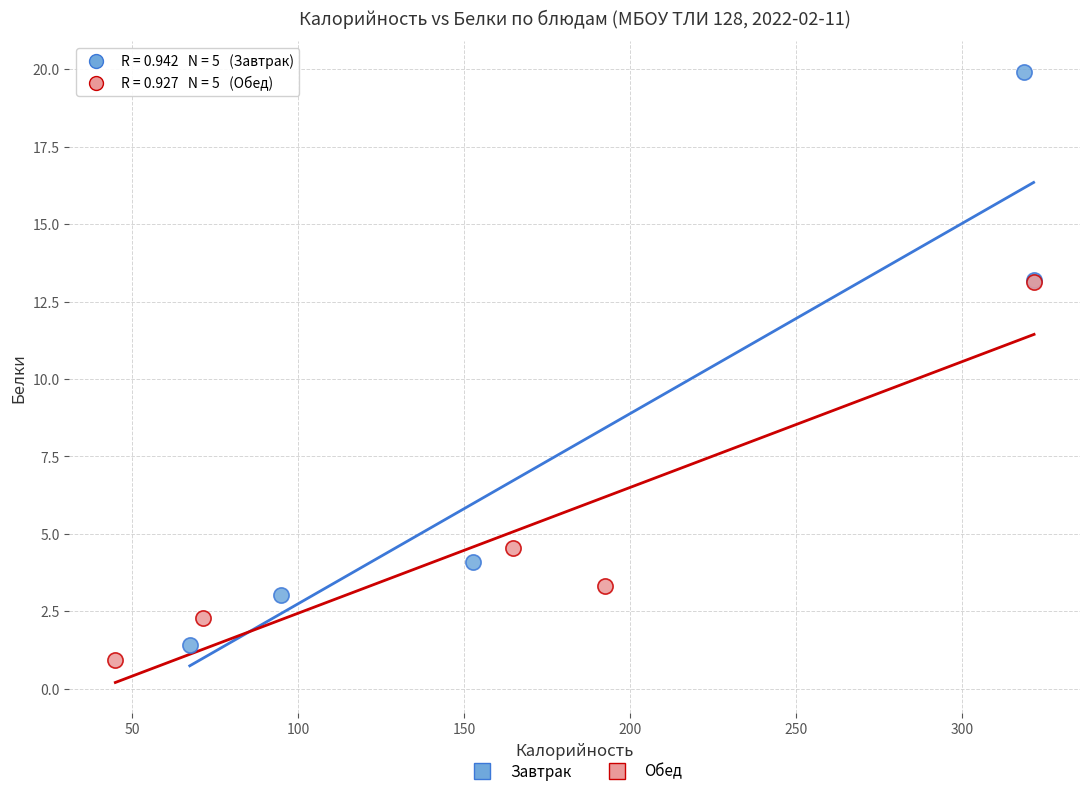

What are all the series names shown in the legend?

Завтрак, Обед